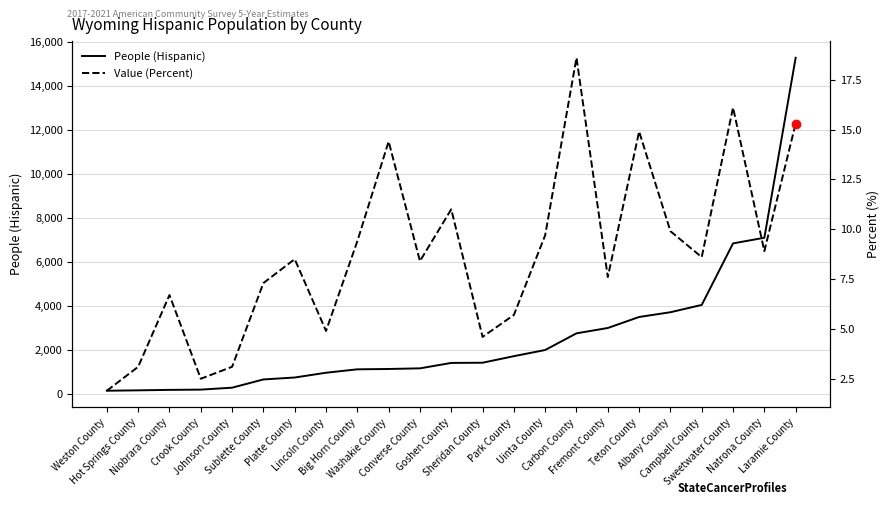

True or false: Value (Percent) and People (Hispanic) cross at least once.

False